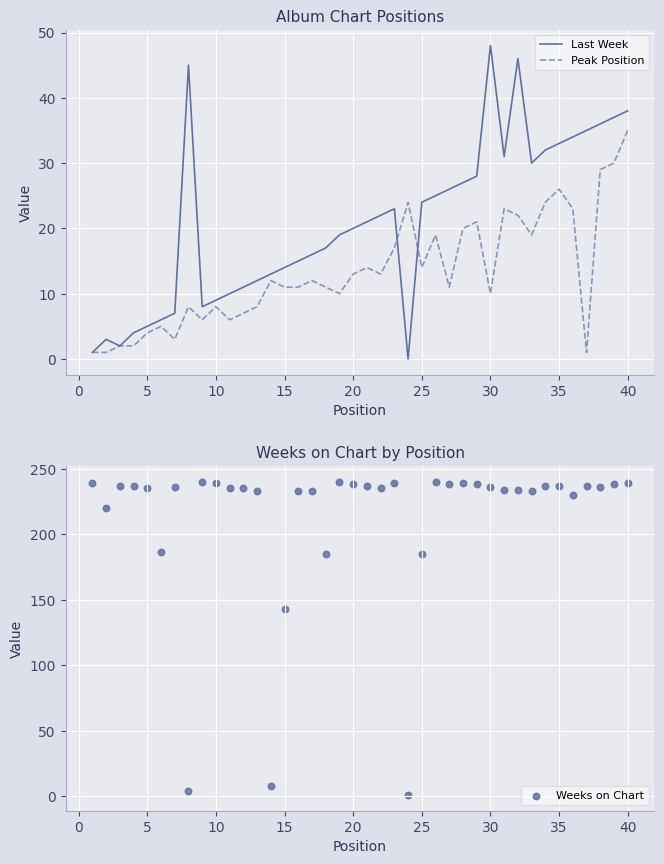

True or false: Last Week has a value of 43 at 35.

False